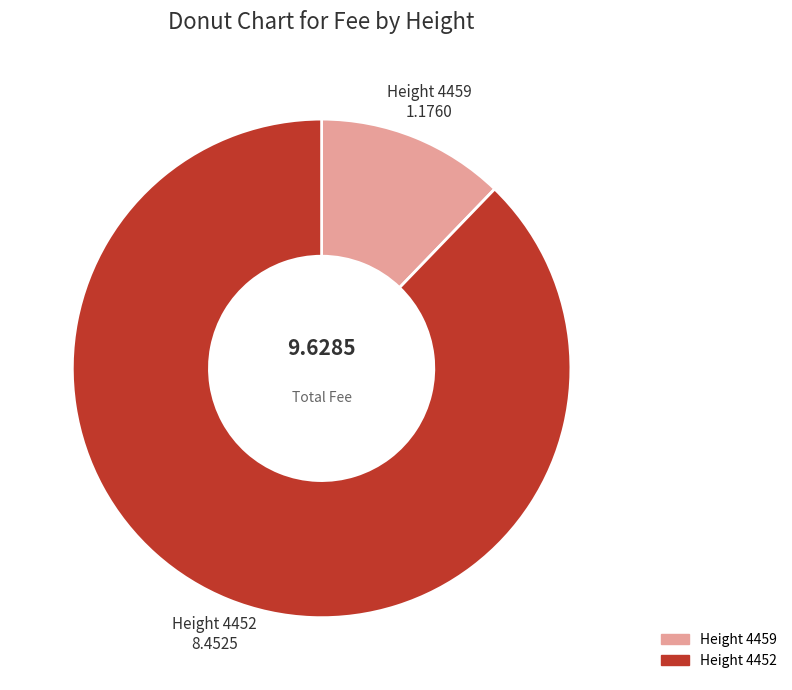

How many segments does this pie chart have?

2